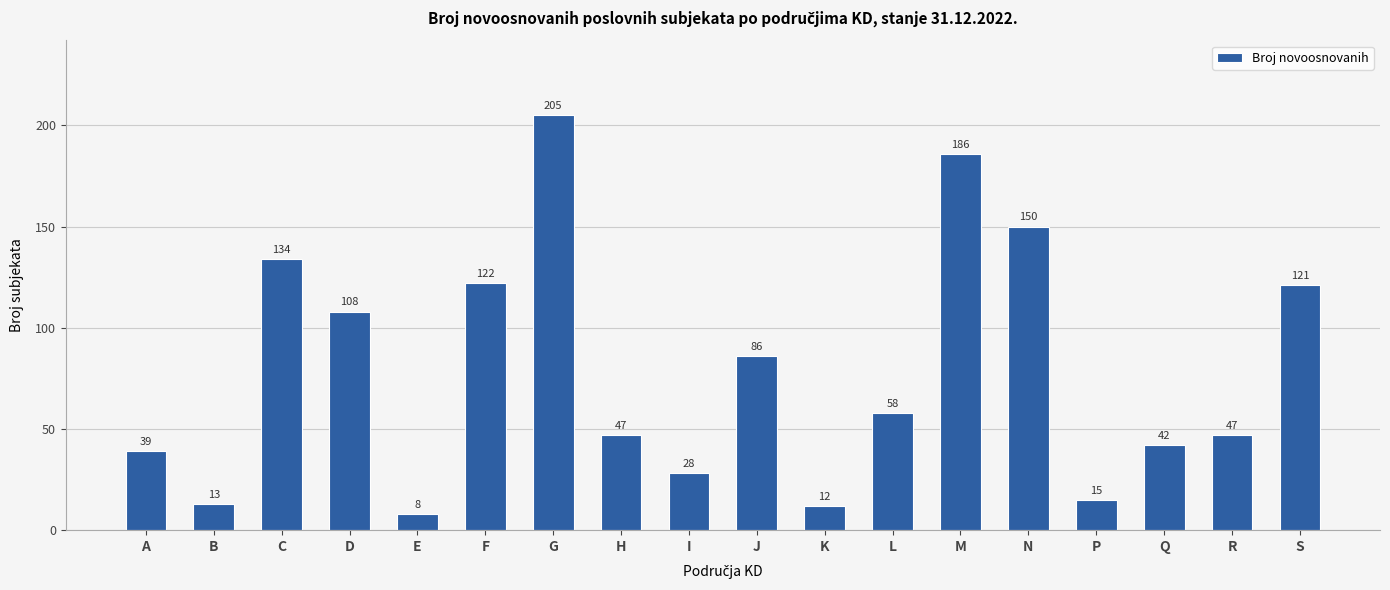

What is the difference between the maximum and minimum values?

197